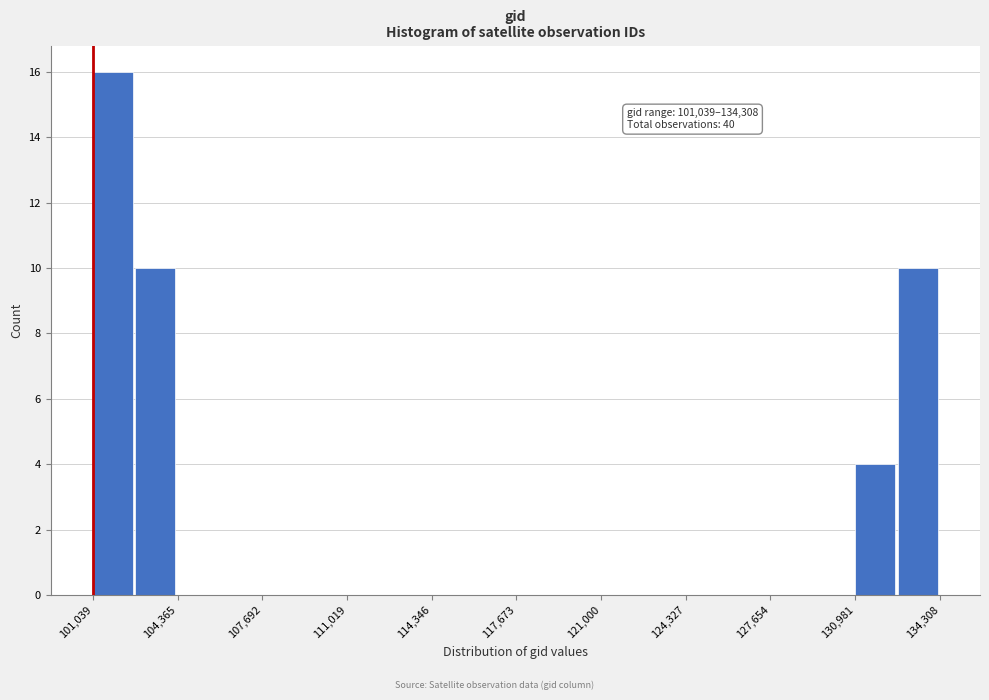

Around what value on the x-axis is the tallest bar? Give the approximate position of its centre, as read against the axis.

102000